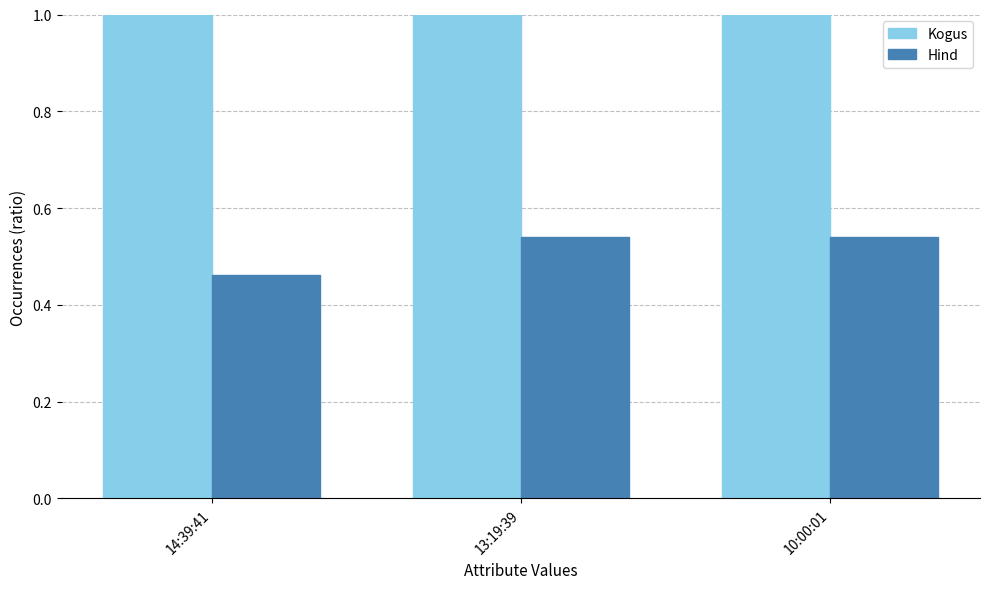

Which series has the largest range (max minus min)?

Kogus